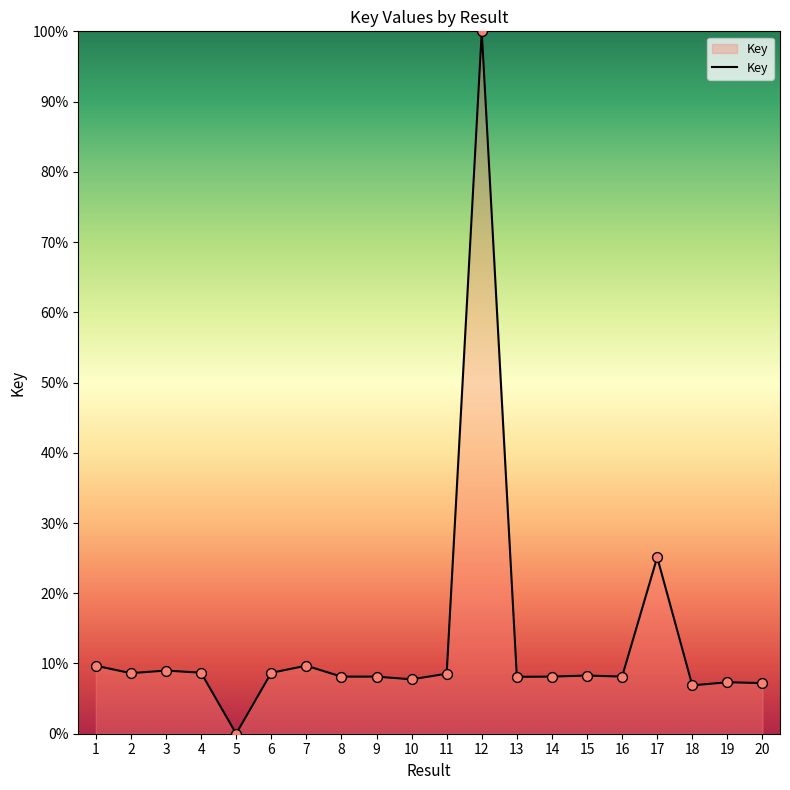

What is the change in value from 10 to 11?

+0.8